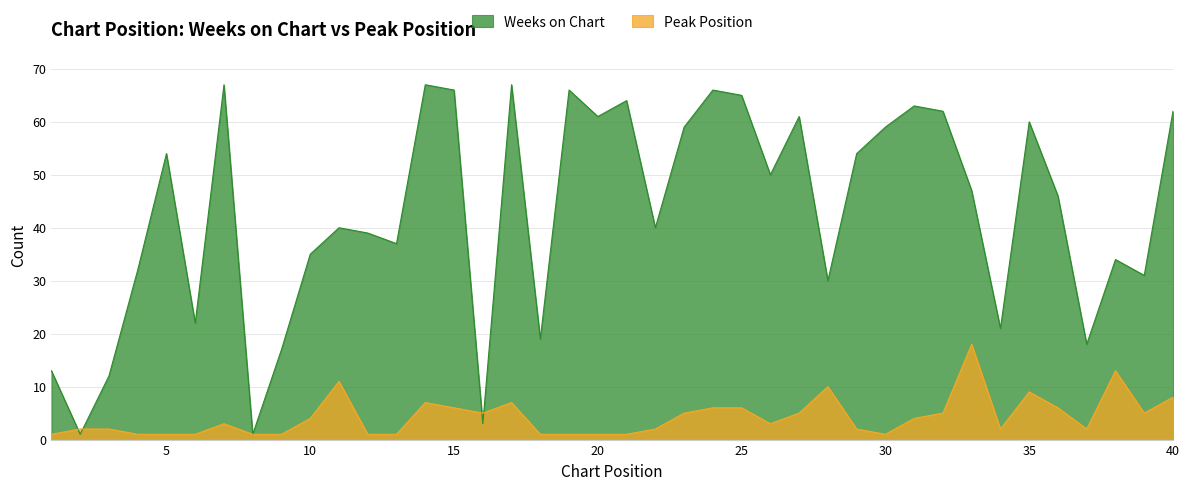

Count the number of data series in this chart.

2